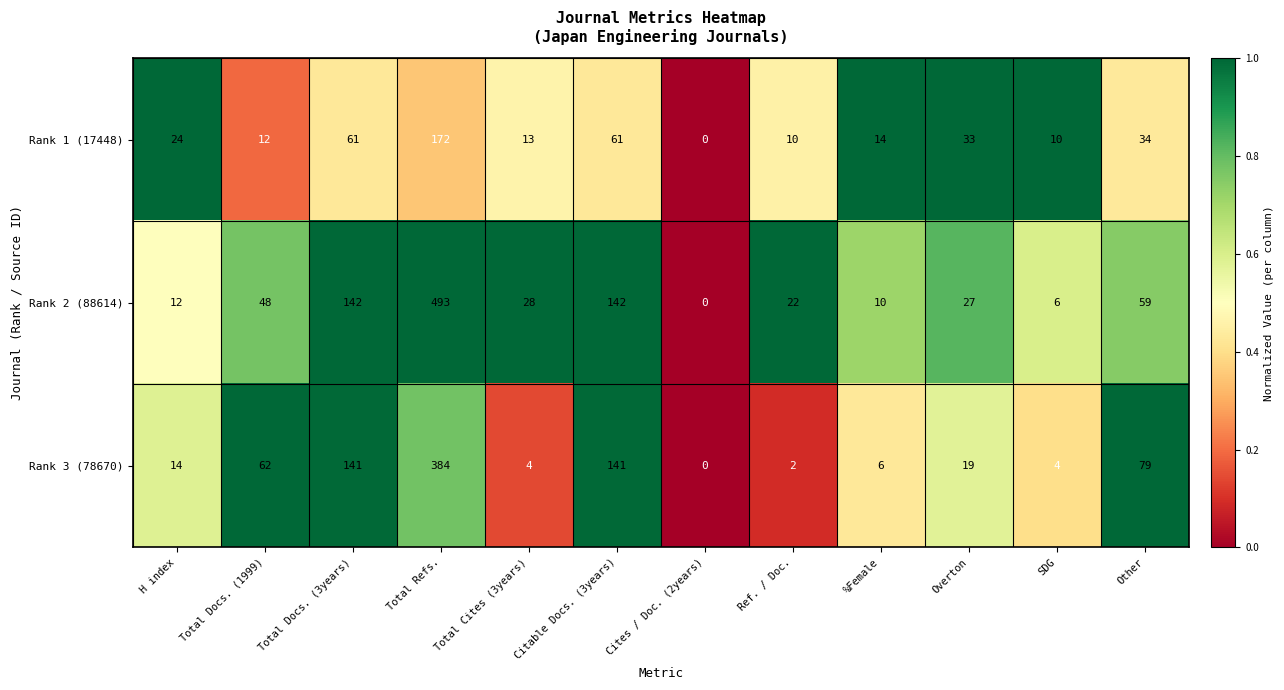

At which label does Rank 2 (88614) first exceed 28?

Total Docs. (1999)